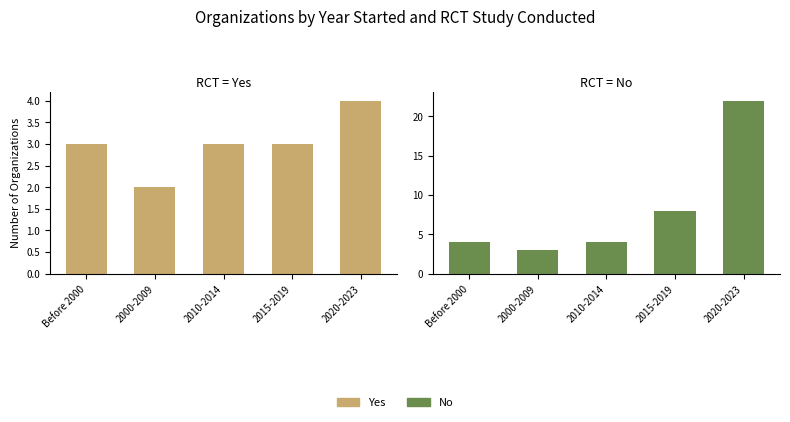

List the labels in order of Yes value, largest first.

2020-2023, Before 2000, 2010-2014, 2015-2019, 2000-2009